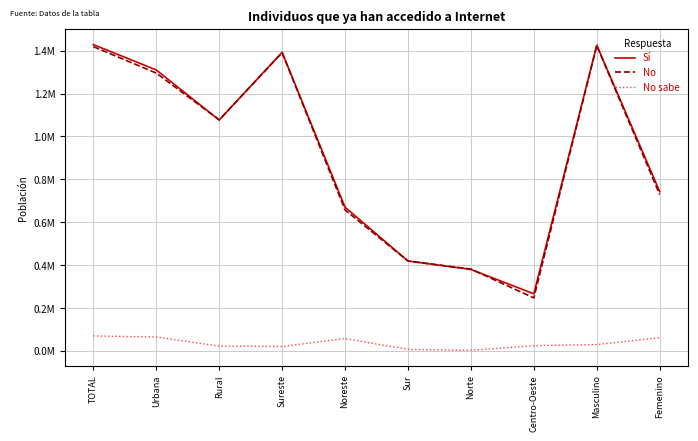

What is the smallest value displayed?

2893